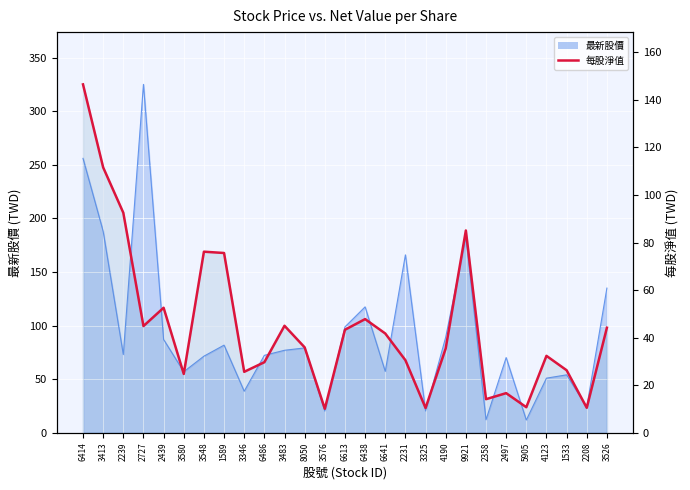

What is the sum of the values at 2239 and 3580?

117.3